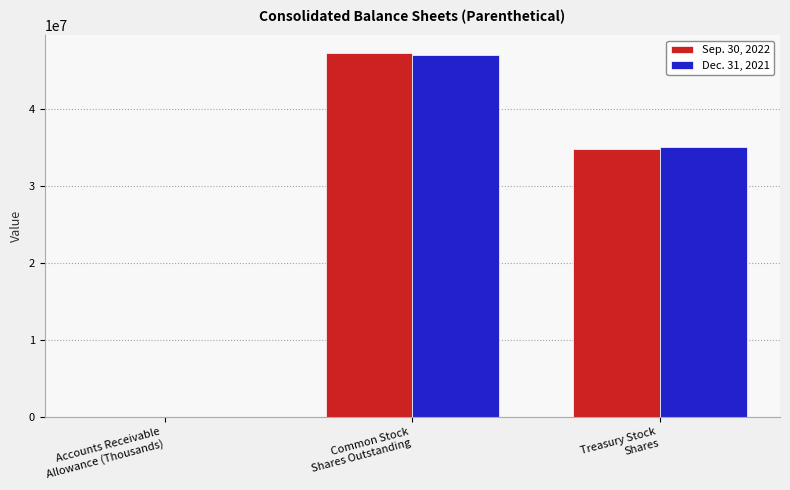

True or false: Dec. 31, 2021 has a value of 5409 at Accounts Receivable
Allowance (Thousands).

True